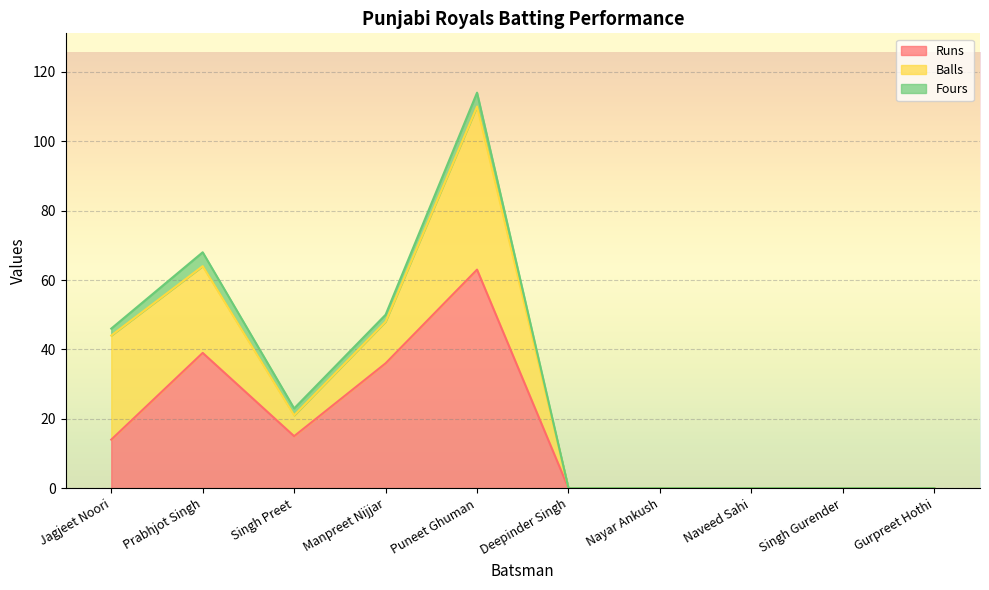

Which series ends up on top after the final intersection of Runs and Balls?

Runs